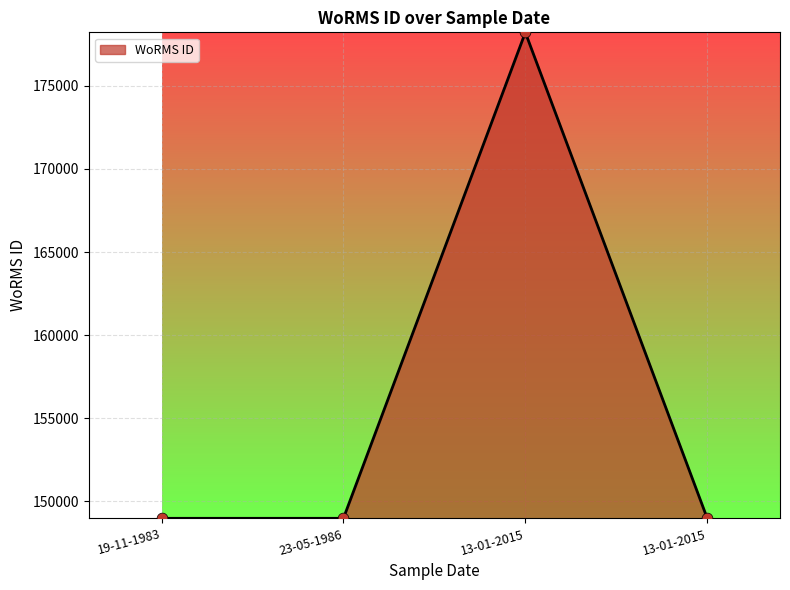

How many lines are shown in the chart?

1